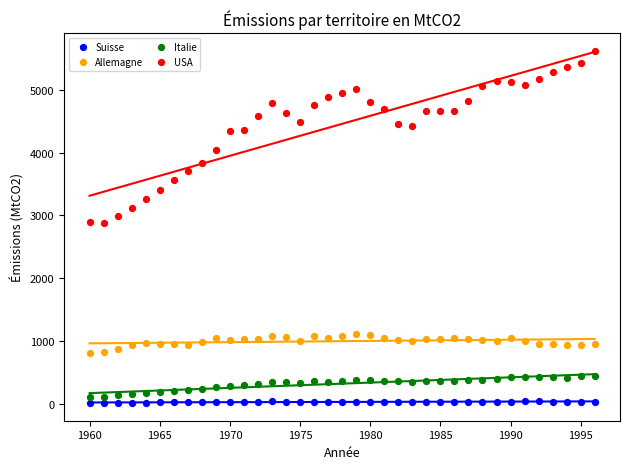

What is the X range (max minus min) for the scatter plot?

36.0